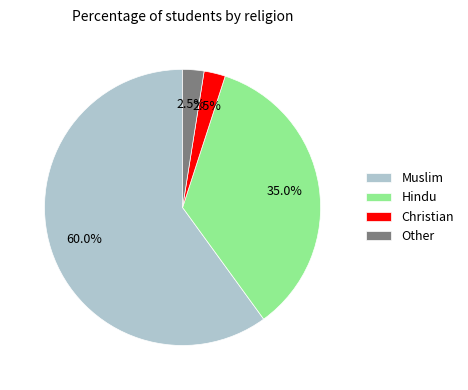

To the nearest percent, what percentage of the pie is Hindu?

35%